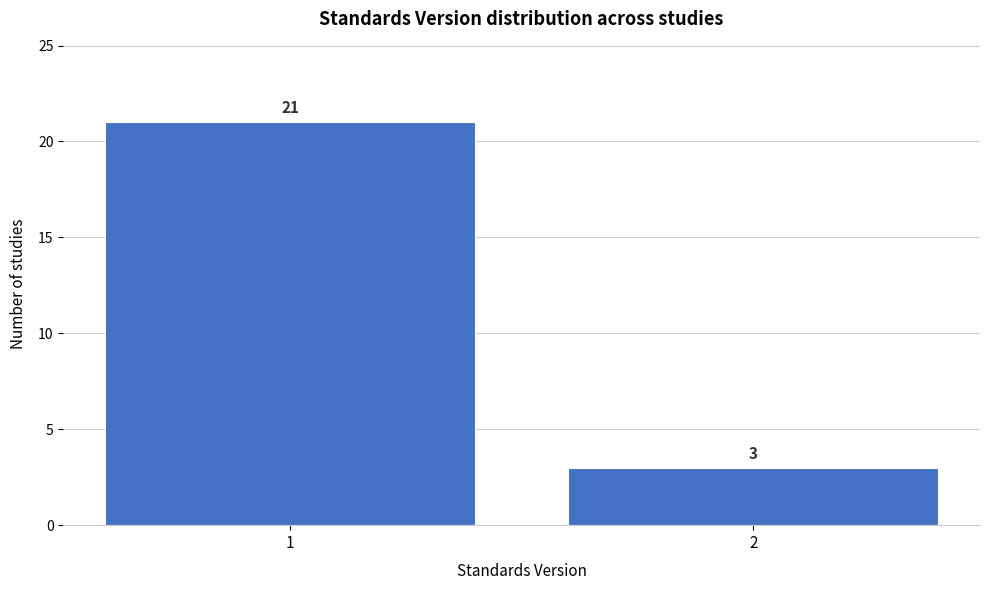

Reading left to right, what are all the values shown in this chart?

1=21	2=3